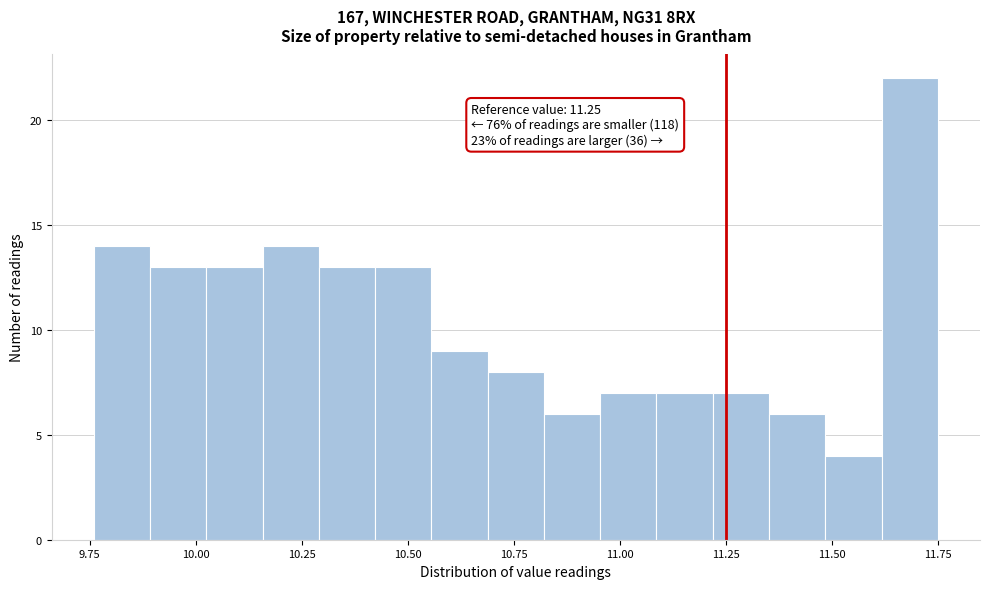

Read against the x-axis, roughly where is the centre of the tallest bar?

11.70